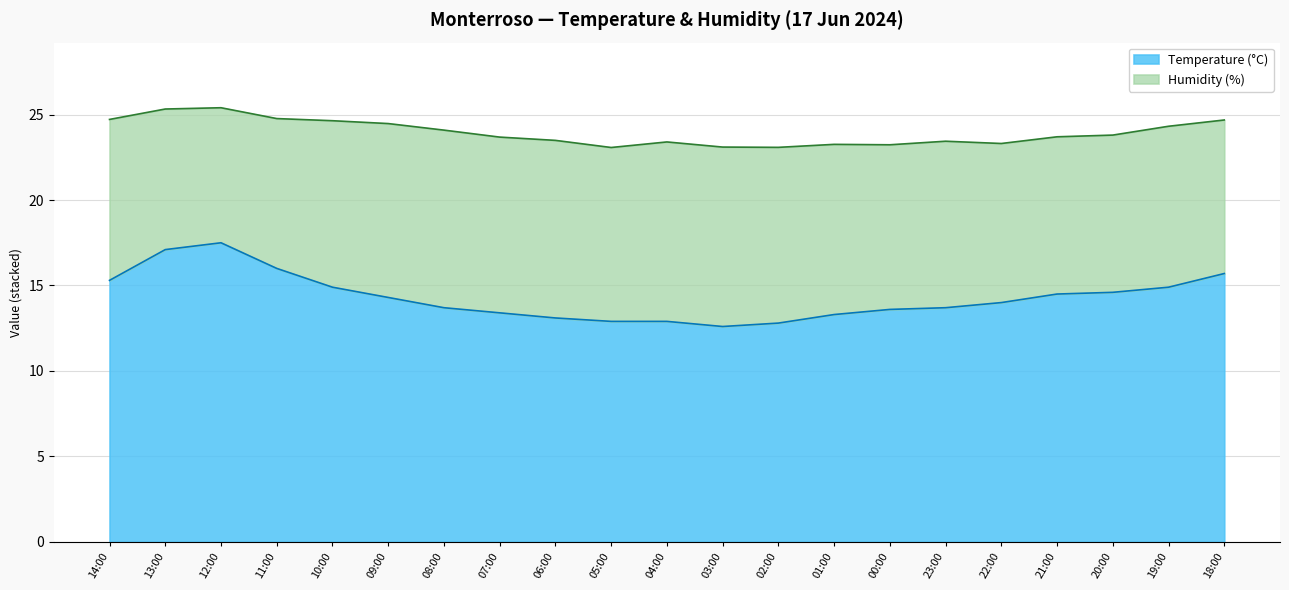

What is the highest value of the Temperature (°C) series?

17.5